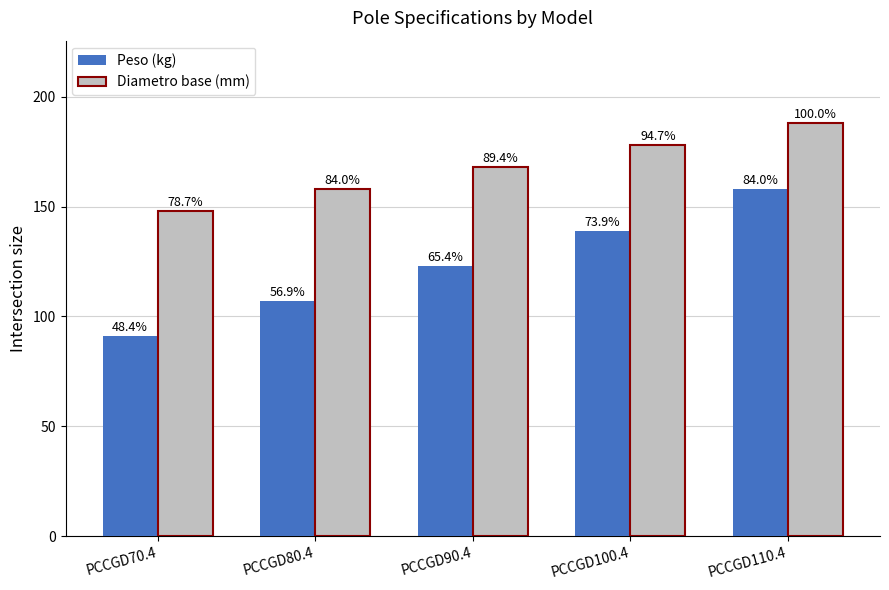

Reading right to left, list all the values displayed in this chart.

Peso (kg): PCCGD110.4=158	PCCGD100.4=139	PCCGD90.4=123	PCCGD80.4=107	PCCGD70.4=91
Diametro base (mm): PCCGD110.4=188	PCCGD100.4=178	PCCGD90.4=168	PCCGD80.4=158	PCCGD70.4=148